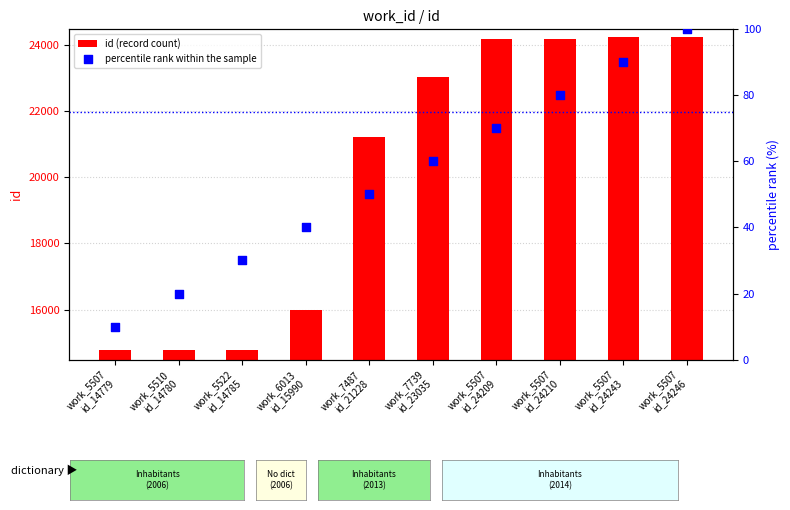

At how many categories does at least one series exceed 5059?

10